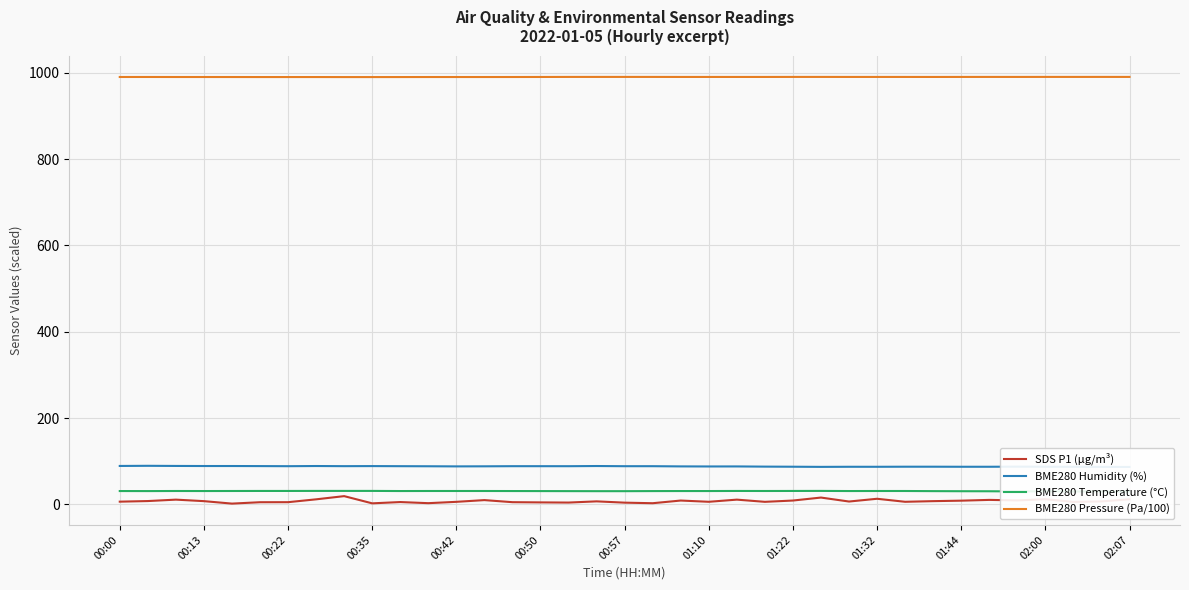

How many data points in SDS P1 (µg/m³) are above 7?

18